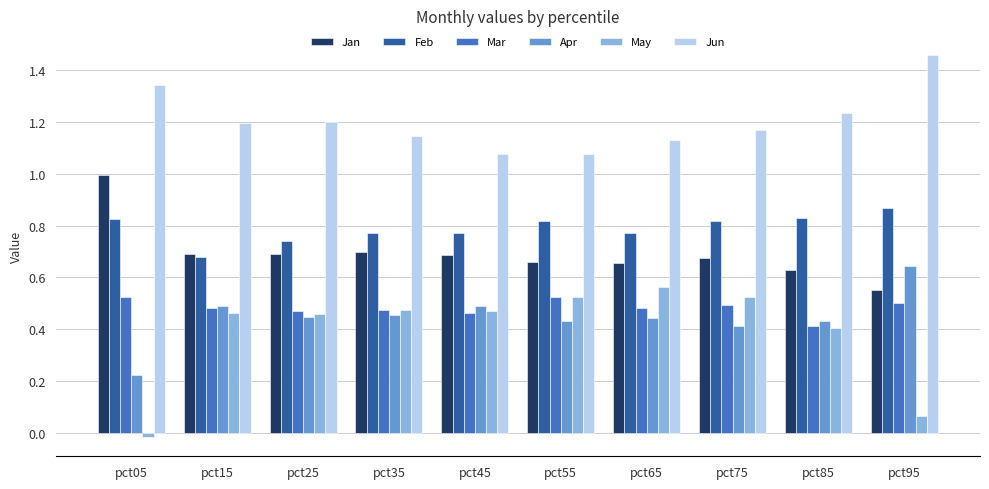

Which series has the largest total across all categories?

Jun